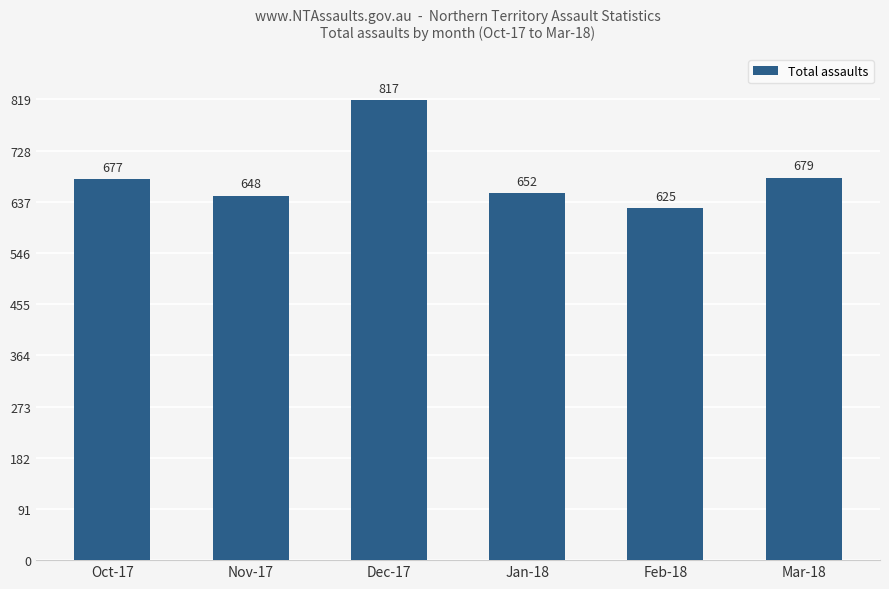

What position from the left is Dec-17?

3